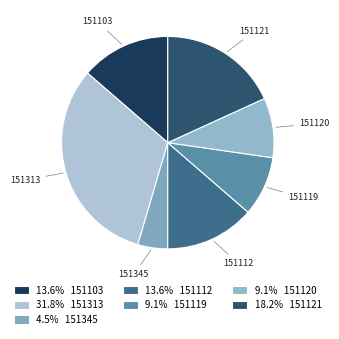

Does 151313 represent more than half of the total?

No